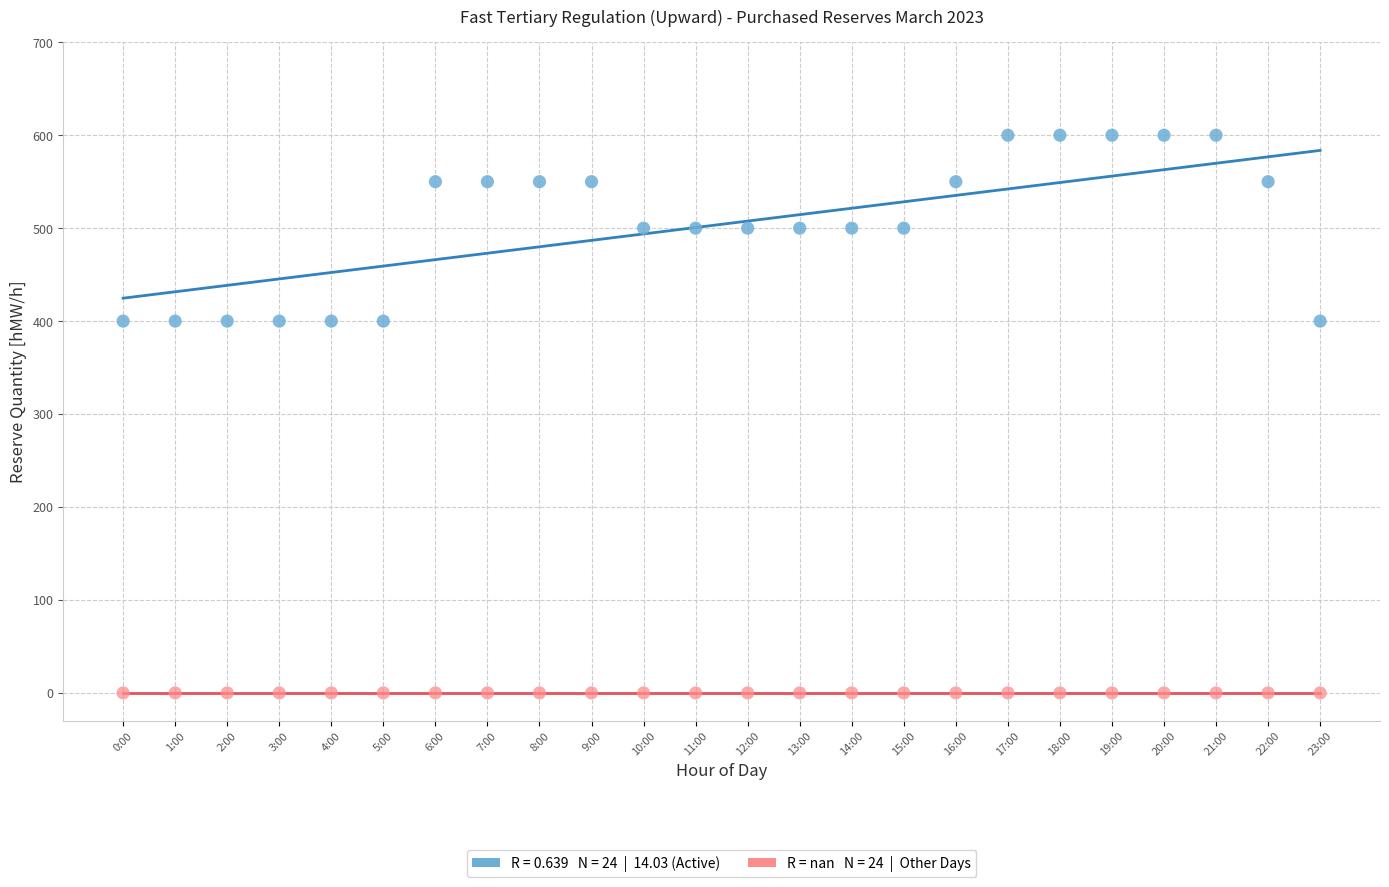

How many points are shown in the scatter plot?

48